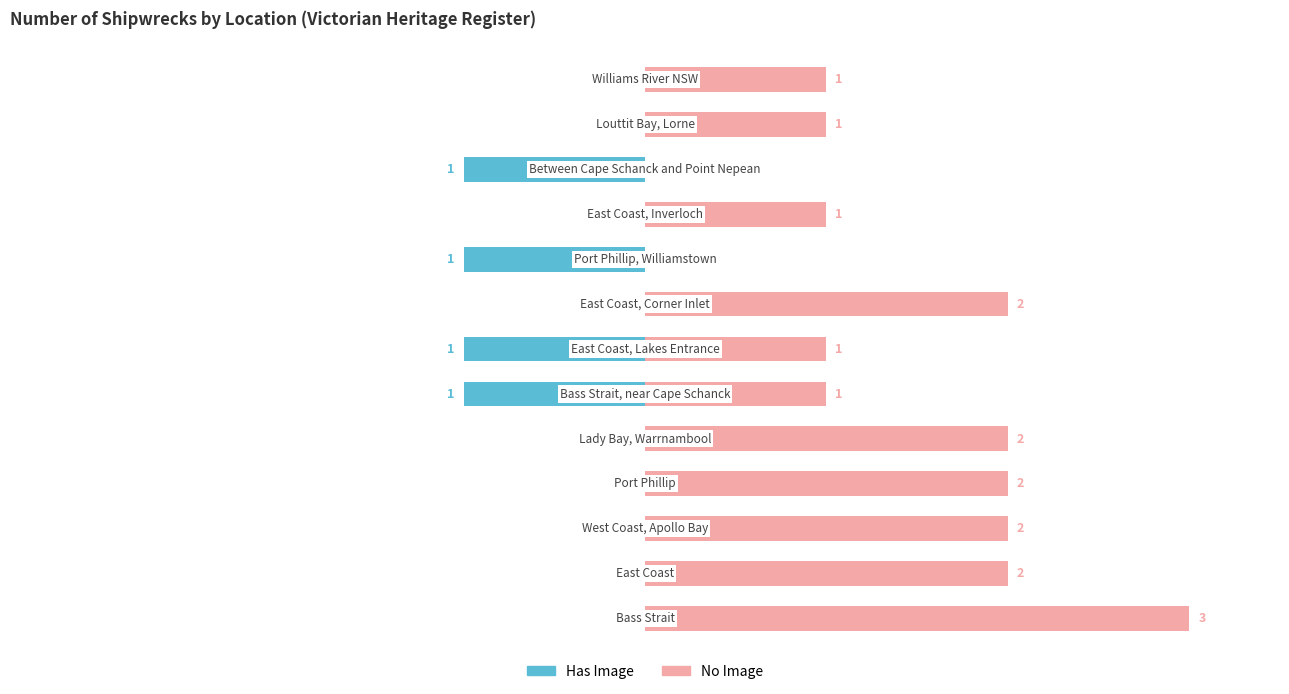

What is the sum of the No Image values at 3 and 4?

4